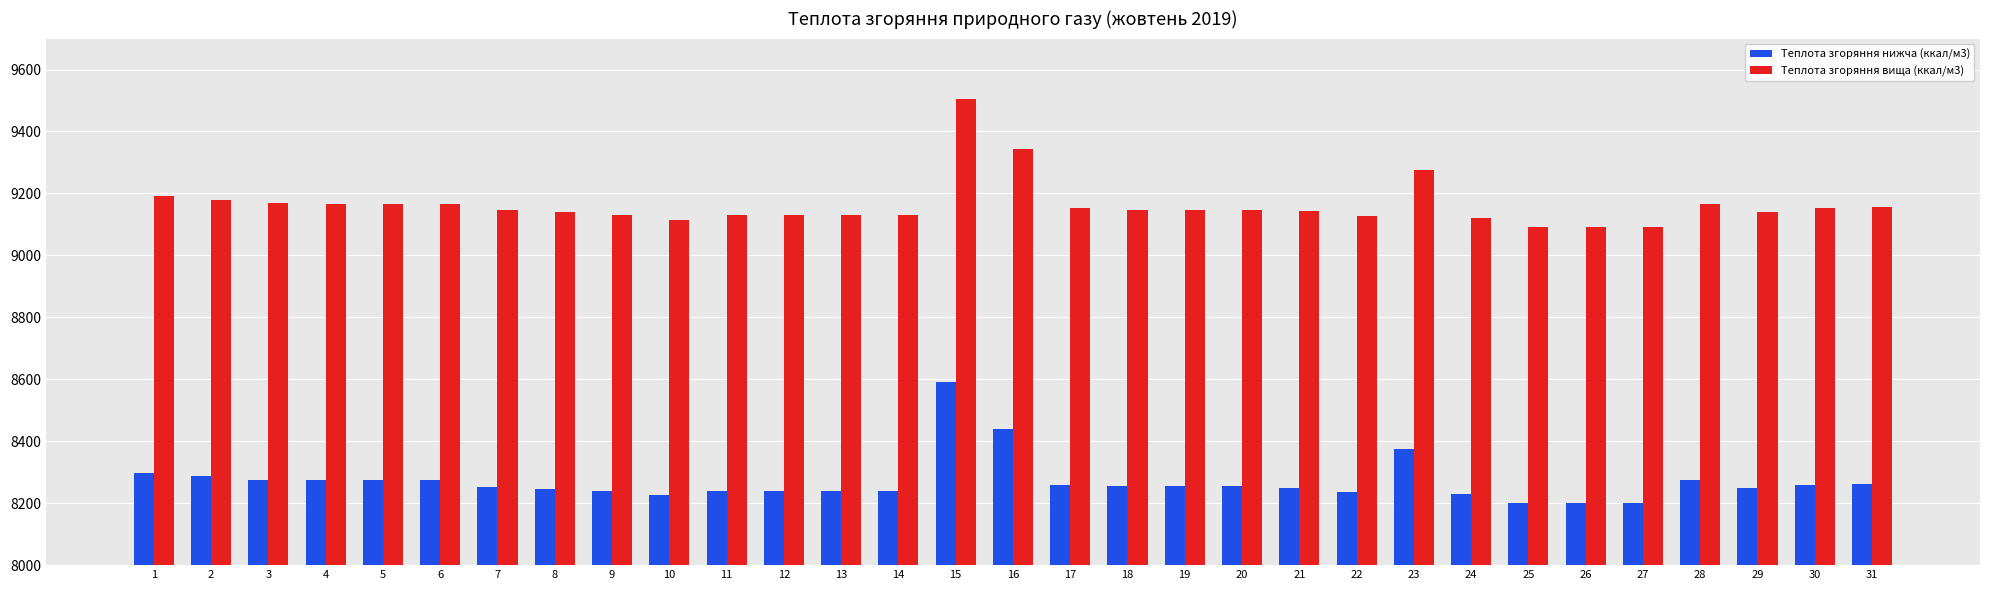

The Теплота згоряння нижча (ккал/м3) series shows 8261.7 at 31. True or false?

True